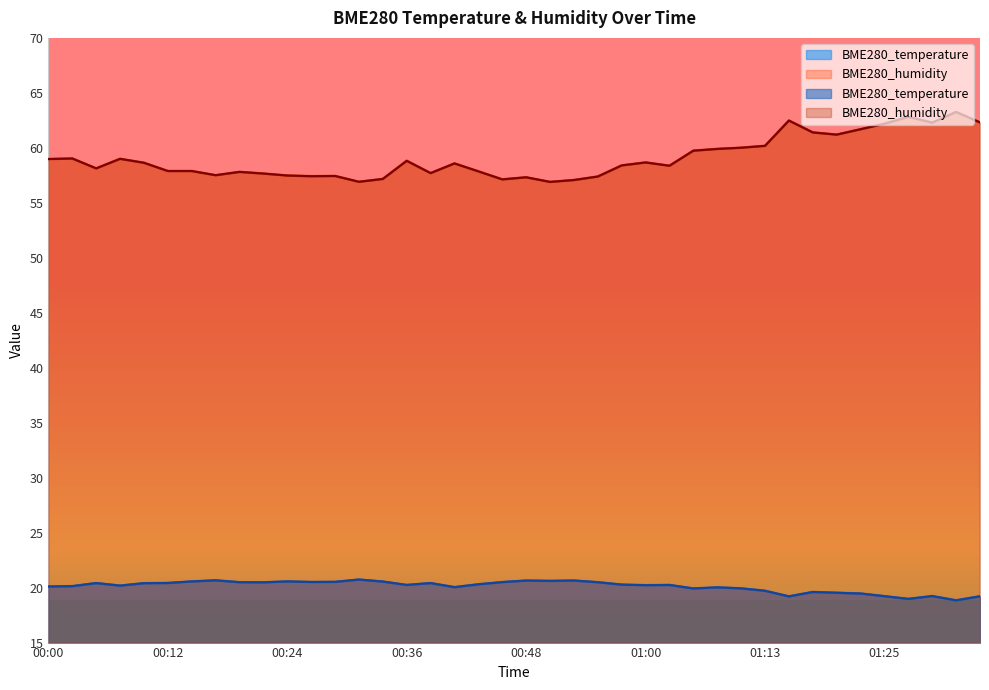

List the labels in order of BME280_humidity value, smallest first.

00:51, 00:31, 00:53, 00:46, 00:34, 00:48, 00:56, 00:26, 00:29, 00:24, 00:17, 00:22, 00:38, 00:19, 00:43, 00:12, 00:14, 00:05, 01:03, 00:58, 00:41, 00:09, 01:00, 00:36, 00:00, 00:07, 00:02, 01:05, 01:08, 01:10, 01:13, 01:20, 01:18, 01:22, 01:25, 01:30, 01:35, 01:15, 01:27, 01:32